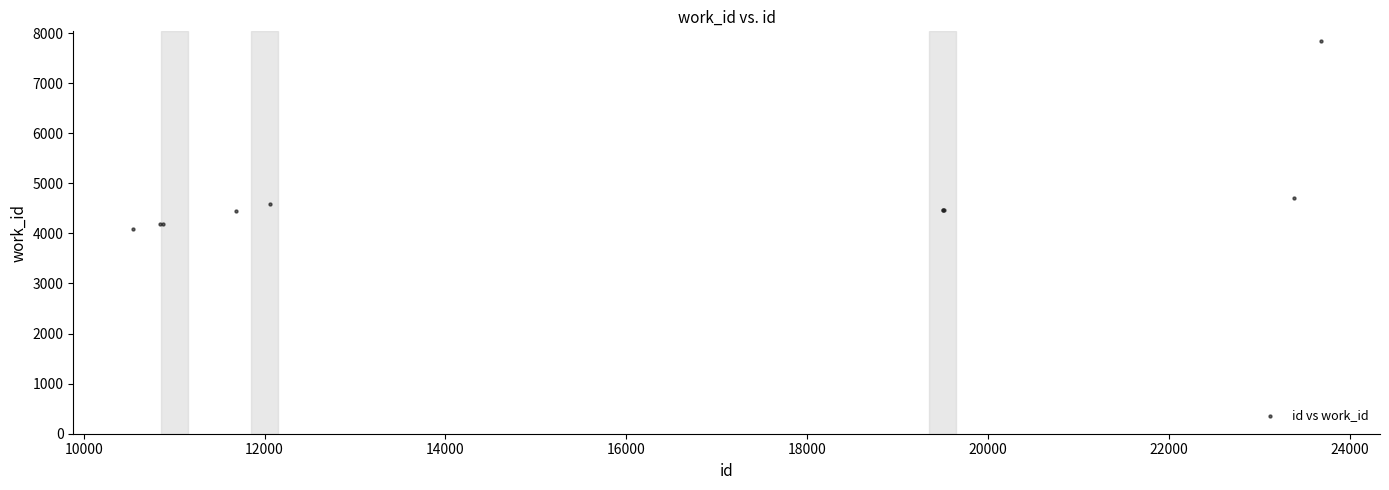

What Y value in the scatter plot is closest to 5969?

4702